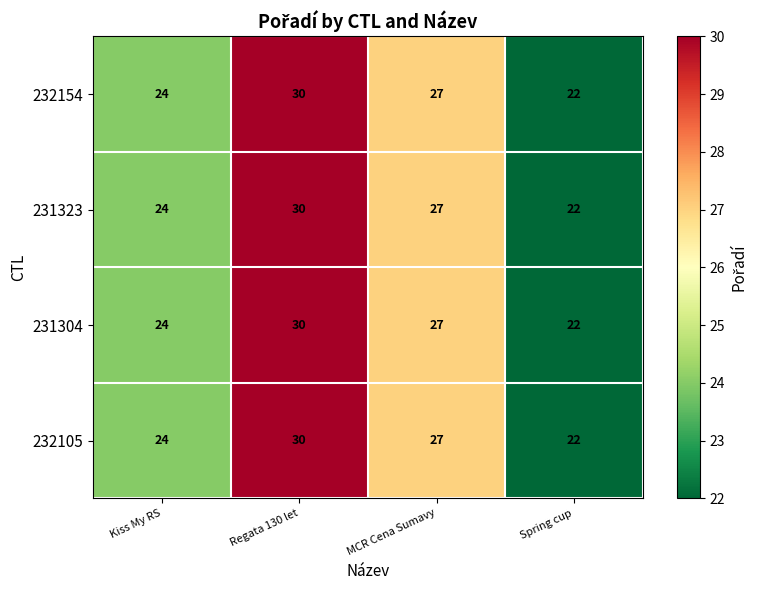

At which category is the sum across all series the highest?

Regata 130 let